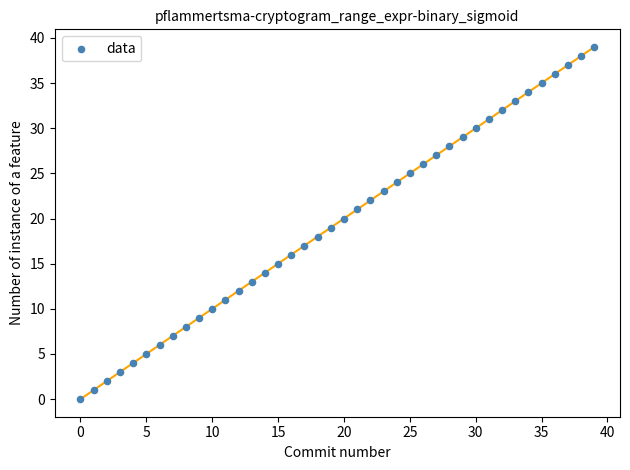

What is the range of Y values (max minus min)?

39